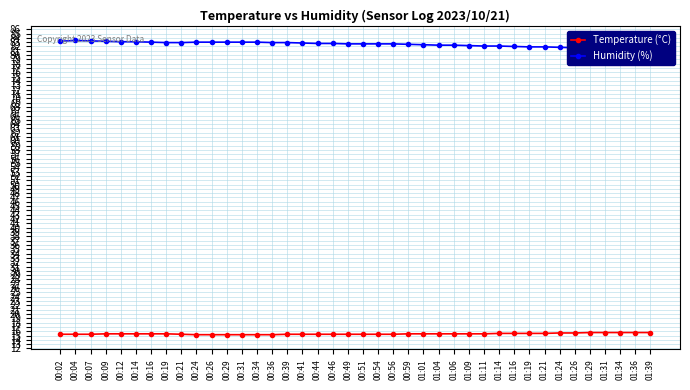

Is it true that Humidity (%) equals 82.9 at 00:39?

True